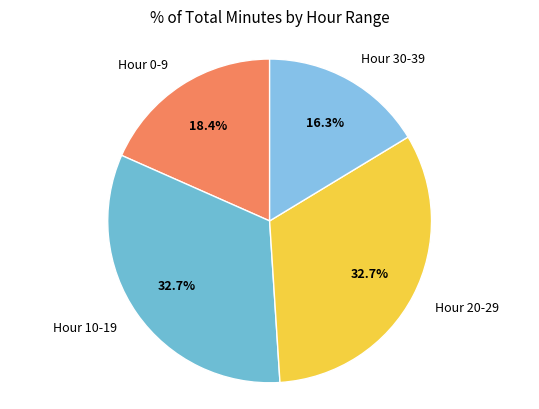

Do Hour 30-39 and Hour 0-9 together represent more than half of the pie?

No